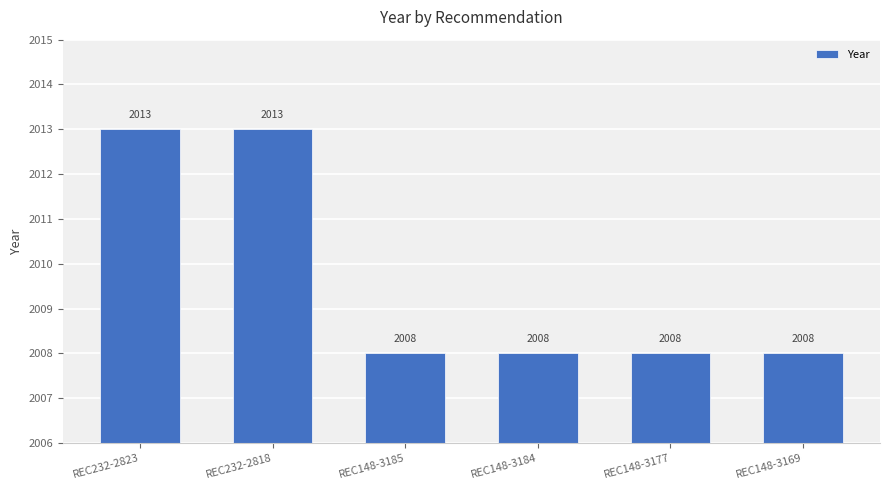

What is the value of the 3rd bar from the left?

2008